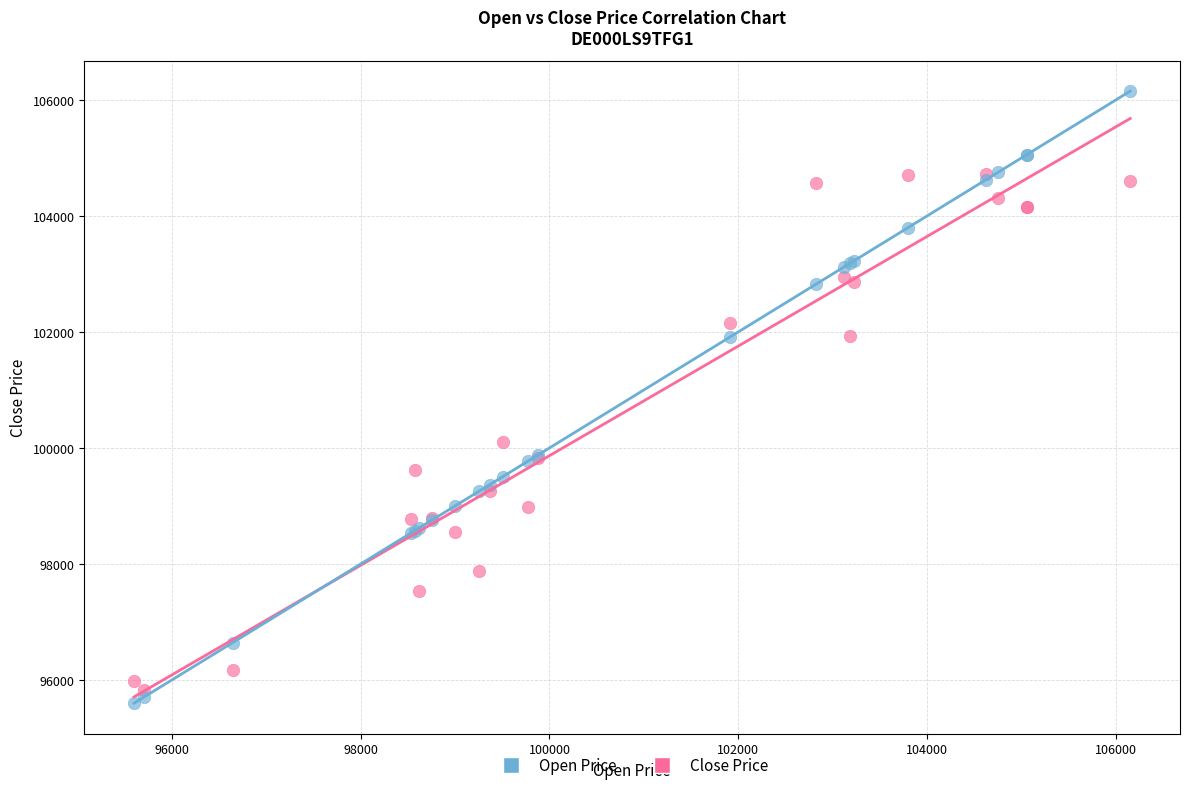

Which series has the largest Y range (max minus min)?

Open Price